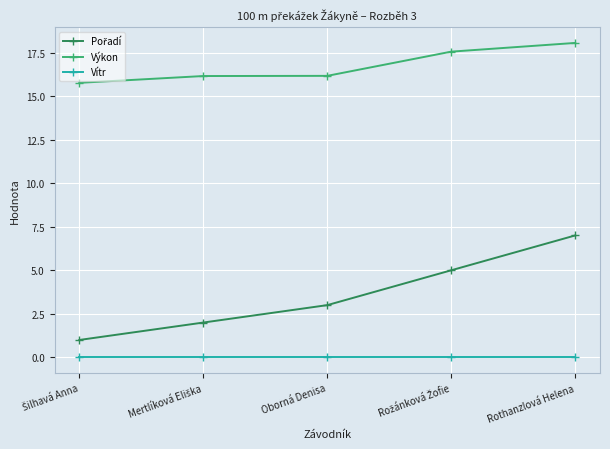

At which category does the chart reach its peak across all series?

Rothanzlová Helena